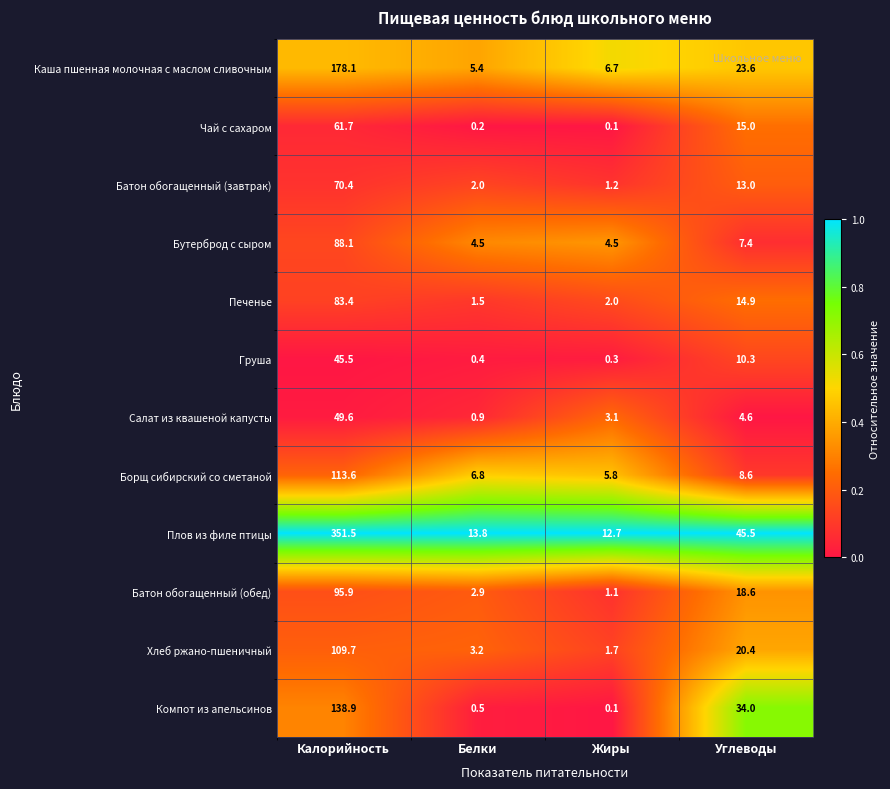

What is the sum of all Батон обогащенный (завтрак) values?

86.6